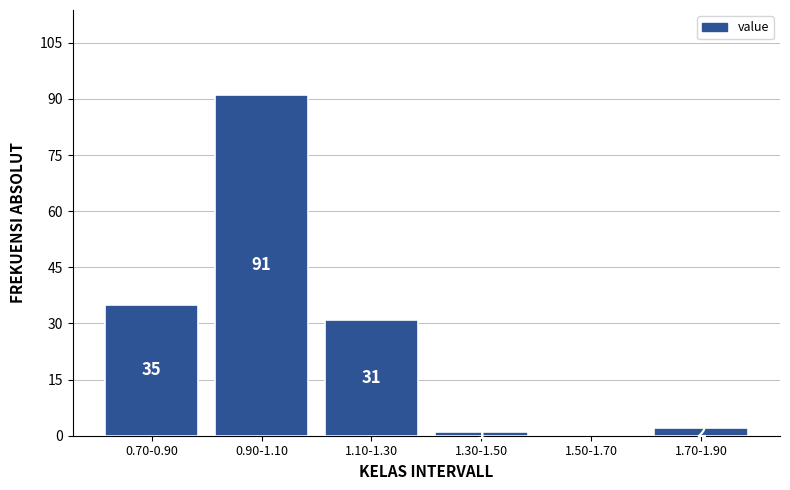

Reading right to left, list all the values displayed in this chart.

1.70-1.90=2	1.50-1.70=0	1.30-1.50=1	1.10-1.30=31	0.90-1.10=91	0.70-0.90=35